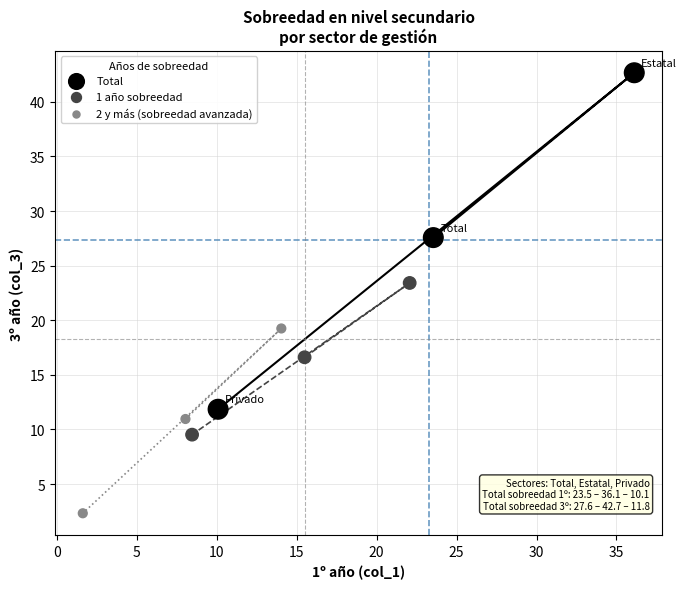

Which series reaches the minimum Y coordinate?

2 y más (sobreedad avanzada)